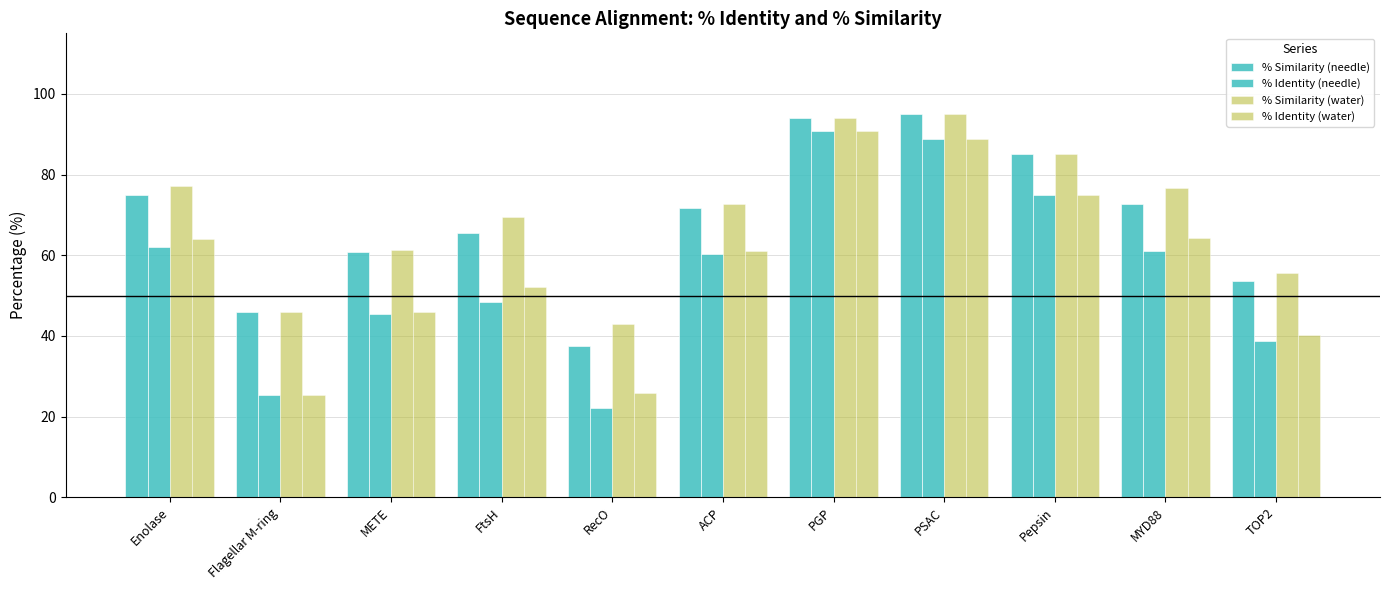

Are the bars grouped side by side (vs. stacked)?

Yes